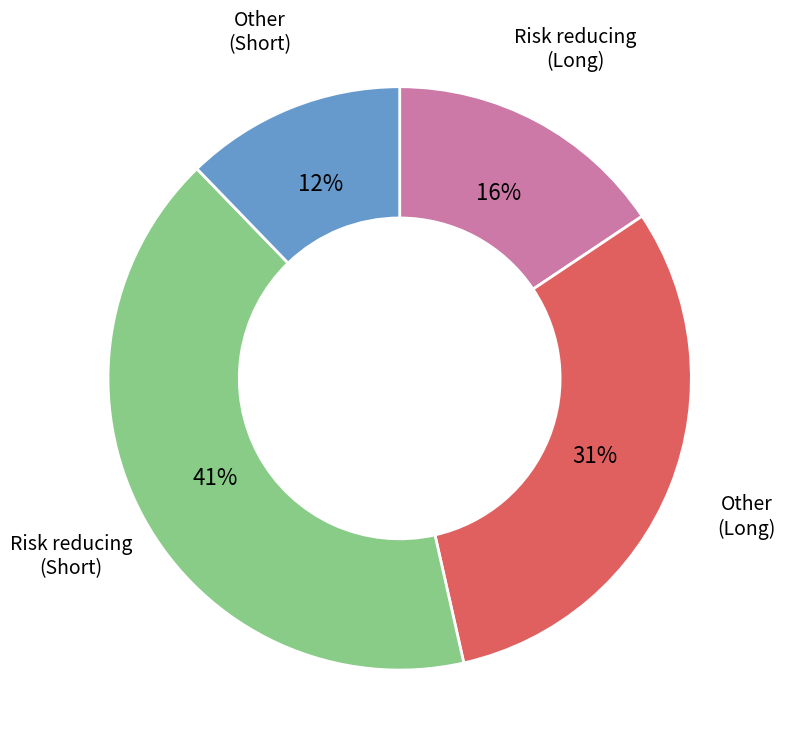

Which slice is the largest?

Risk reducing (Short)